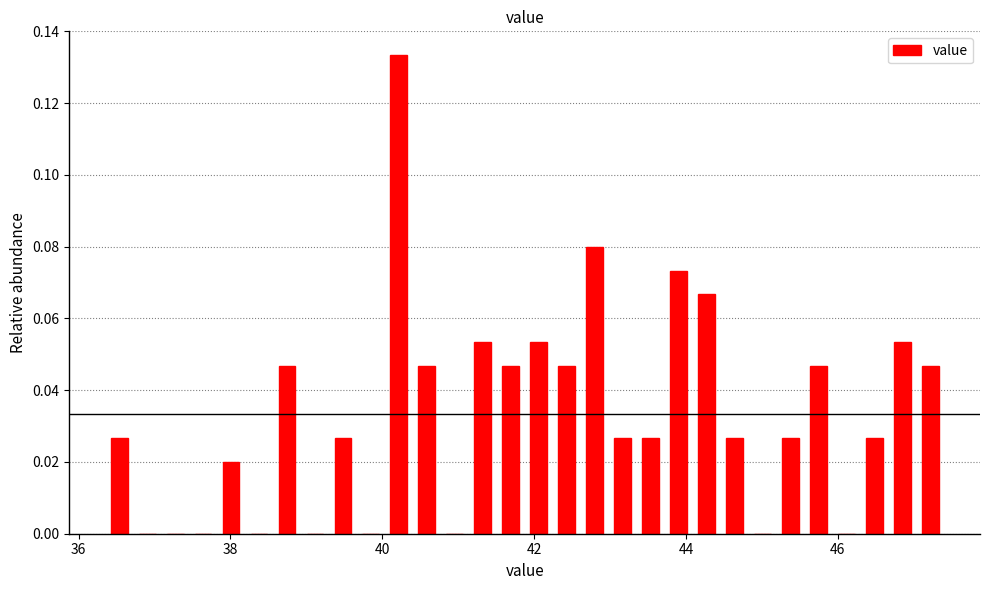

Around what value on the x-axis is the tallest bar? Give the approximate position of its centre, as read against the axis.

40.2